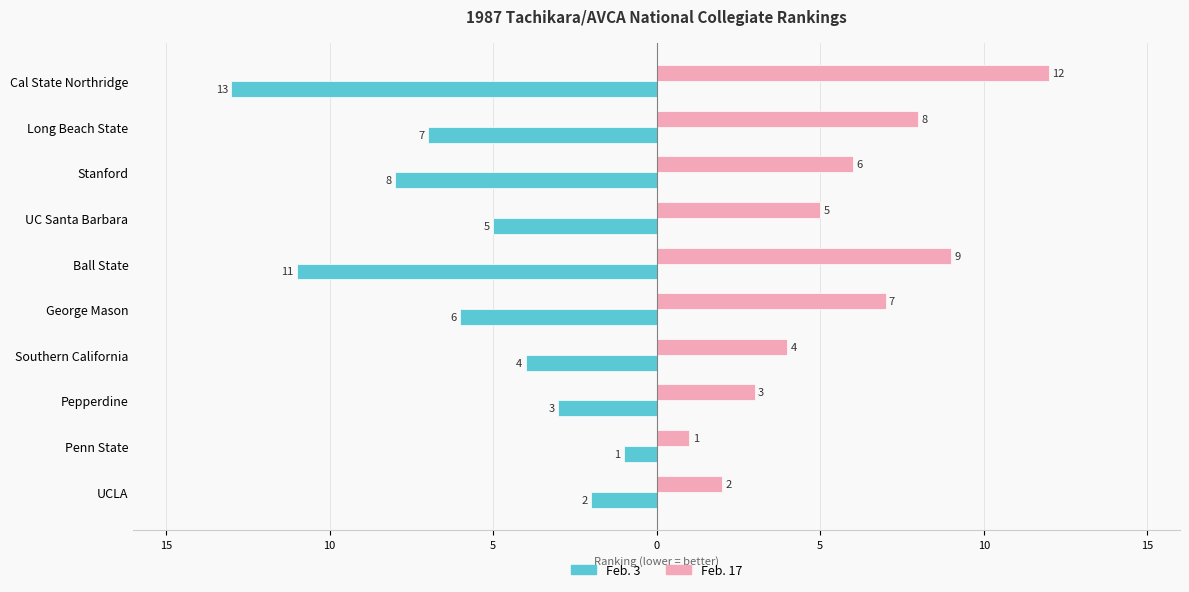

What are all the series names shown in the legend?

Feb. 3, Feb. 17